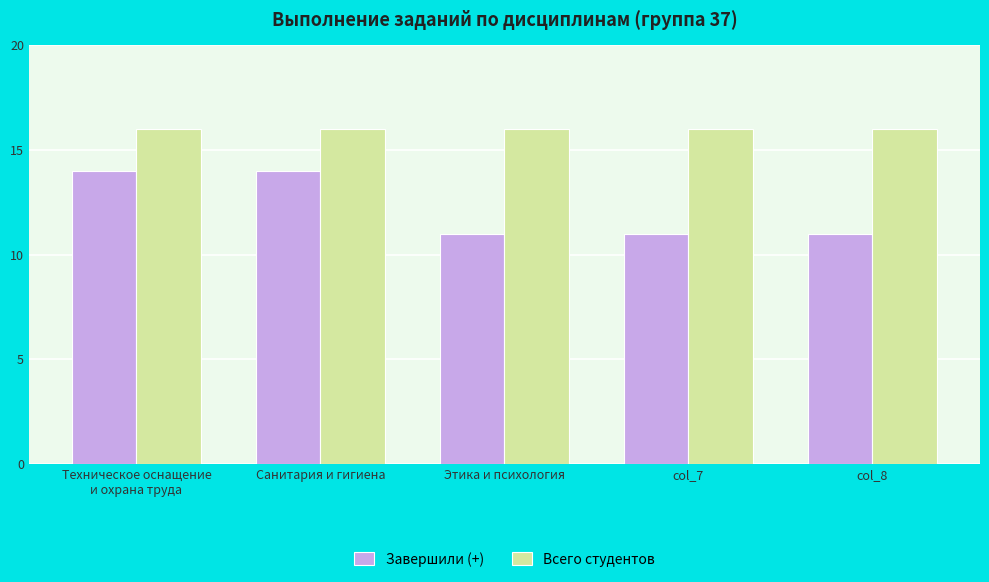

How many bars are there in each group?

2